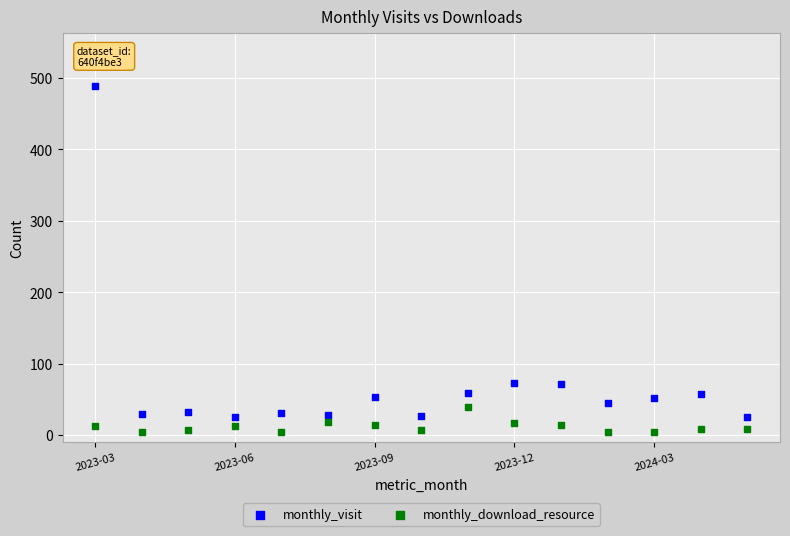

Which series contains the highest Y value?

monthly_visit